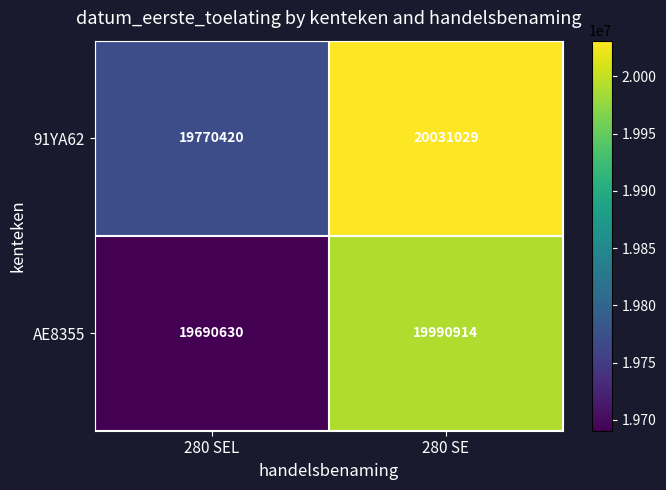

Reading left to right, list all the values displayed in this chart.

91YA62: 19770420	20031029
AE8355: 19690630	19990914